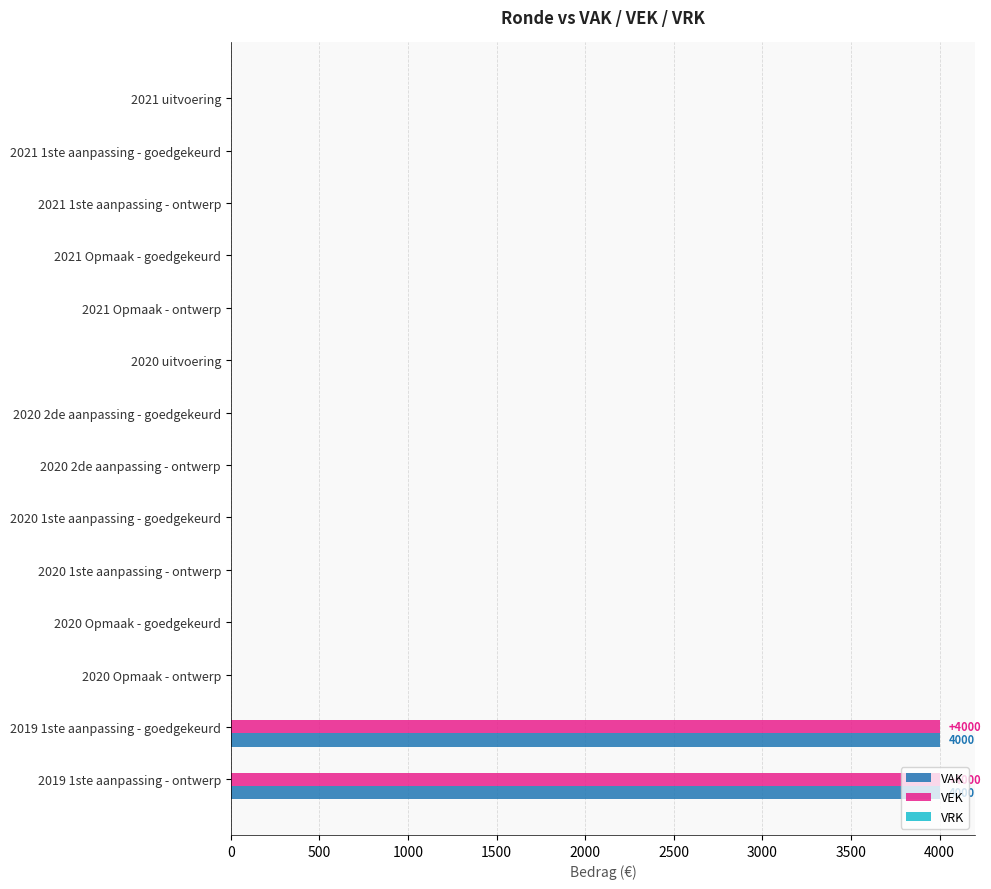

What is the highest value of the VEK series?

4000